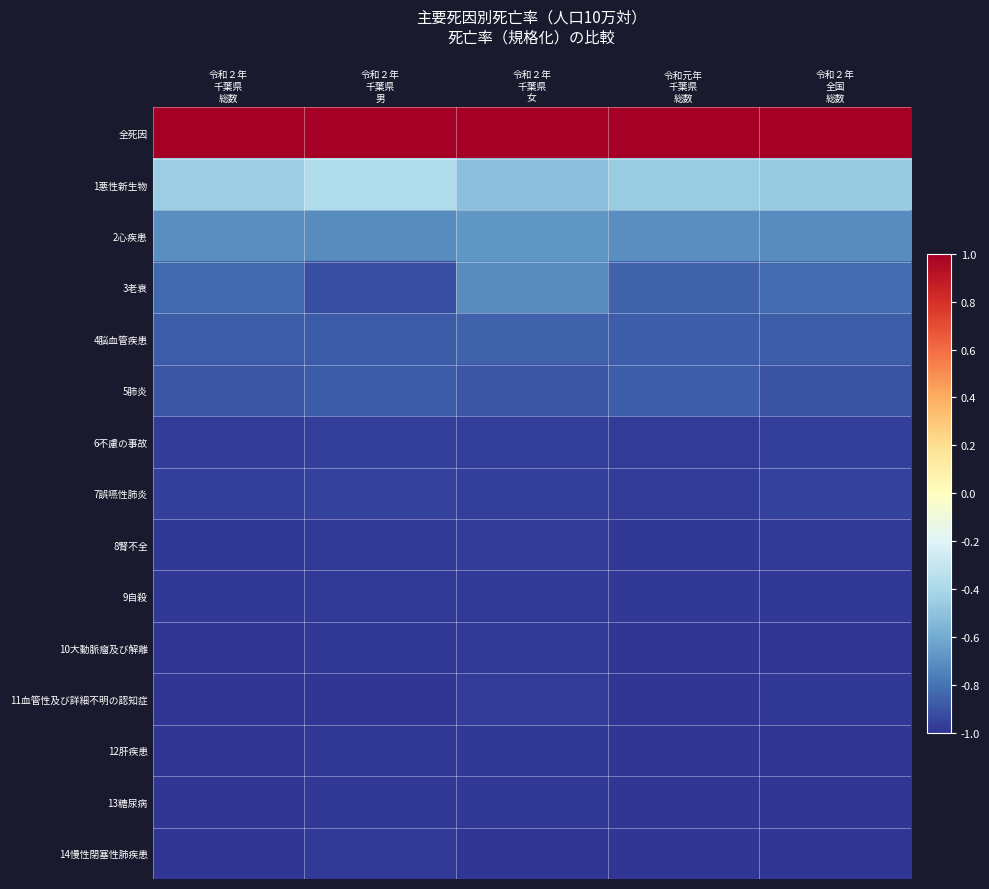

Reading left to right, list all the values displayed in this chart.

全死因: 令和２年
千葉県
総数=1.0	令和２年
千葉県
男=1.0	令和２年
千葉県
女=1.0	令和元年
千葉県
総数=1.0	令和２年
全国
総数=1.0
1悪性新生物: 令和２年
千葉県
総数=-0.4	令和２年
千葉県
男=-0.4	令和２年
千葉県
女=-0.5	令和元年
千葉県
総数=-0.5	令和２年
全国
総数=-0.5
2心疾患: 令和２年
千葉県
総数=-0.7	令和２年
千葉県
男=-0.7	令和２年
千葉県
女=-0.7	令和元年
千葉県
総数=-0.7	令和２年
全国
総数=-0.7
3老衰: 令和２年
千葉県
総数=-0.8	令和２年
千葉県
男=-0.9	令和２年
千葉県
女=-0.7	令和元年
千葉県
総数=-0.9	令和２年
全国
総数=-0.8
4脳血管疾患: 令和２年
千葉県
総数=-0.9	令和２年
千葉県
男=-0.9	令和２年
千葉県
女=-0.9	令和元年
千葉県
総数=-0.9	令和２年
全国
総数=-0.9
5肺炎: 令和２年
千葉県
総数=-0.9	令和２年
千葉県
男=-0.9	令和２年
千葉県
女=-0.9	令和元年
千葉県
総数=-0.9	令和２年
全国
総数=-0.9
6不慮の事故: 令和２年
千葉県
総数=-1.0	令和２年
千葉県
男=-1.0	令和２年
千葉県
女=-1.0	令和元年
千葉県
総数=-1.0	令和２年
全国
総数=-1.0
7誤嚥性肺炎: 令和２年
千葉県
総数=-1.0	令和２年
千葉県
男=-1.0	令和２年
千葉県
女=-1.0	令和元年
千葉県
総数=-1.0	令和２年
全国
総数=-1.0
8腎不全: 令和２年
千葉県
総数=-1.0	令和２年
千葉県
男=-1.0	令和２年
千葉県
女=-1.0	令和元年
千葉県
総数=-1.0	令和２年
全国
総数=-1.0
9自殺: 令和２年
千葉県
総数=-1.0	令和２年
千葉県
男=-1.0	令和２年
千葉県
女=-1.0	令和元年
千葉県
総数=-1.0	令和２年
全国
総数=-1.0
10大動脈瘤及び解離: 令和２年
千葉県
総数=-1.0	令和２年
千葉県
男=-1.0	令和２年
千葉県
女=-1.0	令和元年
千葉県
総数=-1.0	令和２年
全国
総数=-1.0
11血管性及び詳細不明の認知症: 令和２年
千葉県
総数=-1.0	令和２年
千葉県
男=-1.0	令和２年
千葉県
女=-1.0	令和元年
千葉県
総数=-1.0	令和２年
全国
総数=-1.0
12肝疾患: 令和２年
千葉県
総数=-1.0	令和２年
千葉県
男=-1.0	令和２年
千葉県
女=-1.0	令和元年
千葉県
総数=-1.0	令和２年
全国
総数=-1.0
13糖尿病: 令和２年
千葉県
総数=-1.0	令和２年
千葉県
男=-1.0	令和２年
千葉県
女=-1.0	令和元年
千葉県
総数=-1.0	令和２年
全国
総数=-1.0
14慢性閉塞性肺疾患: 令和２年
千葉県
総数=-1.0	令和２年
千葉県
男=-1.0	令和２年
千葉県
女=-1.0	令和元年
千葉県
総数=-1.0	令和２年
全国
総数=-1.0